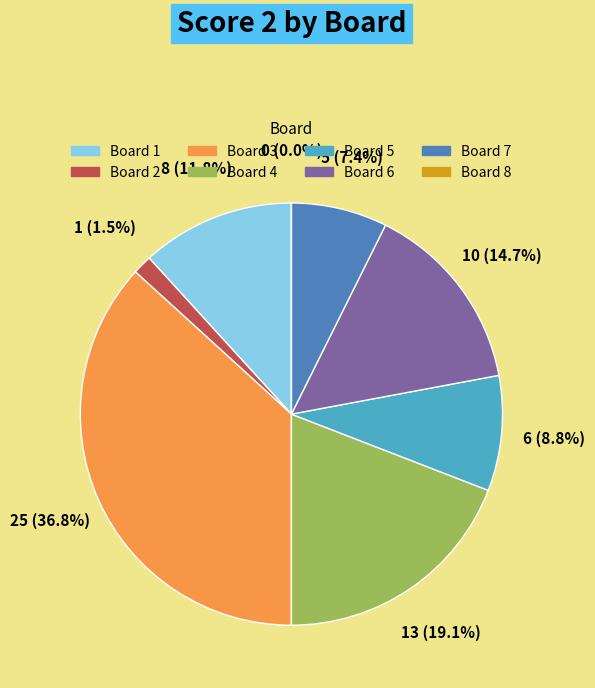

What percentage do Board 2 and Board 1 together represent?

13.2%